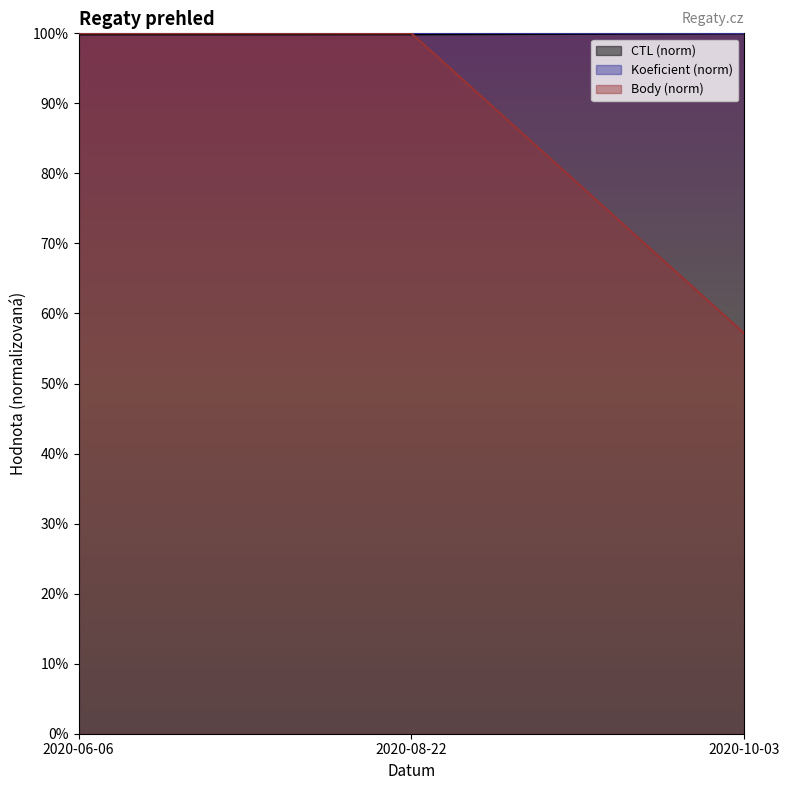

True or false: Body has a value of 165.4 at 2020-08-22.

False